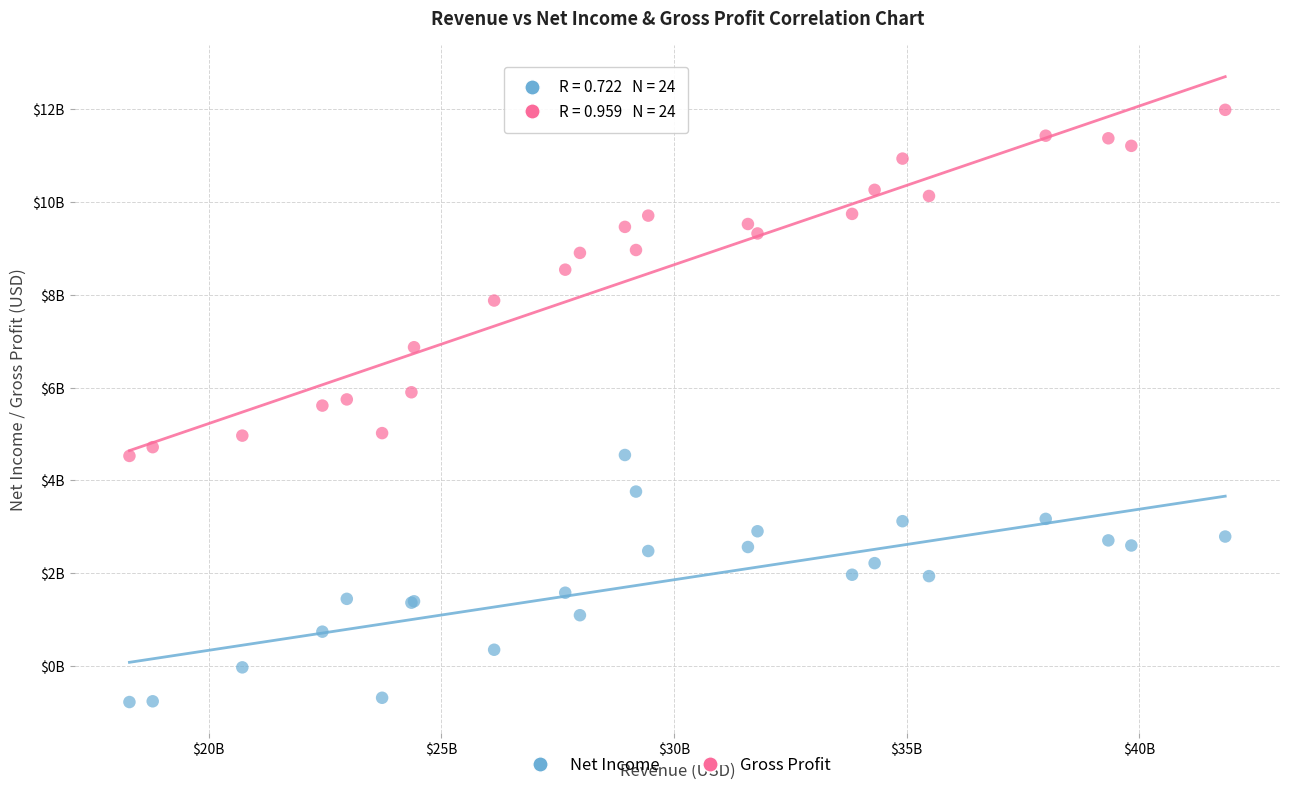

Which series reaches the maximum Y coordinate?

Gross Profit